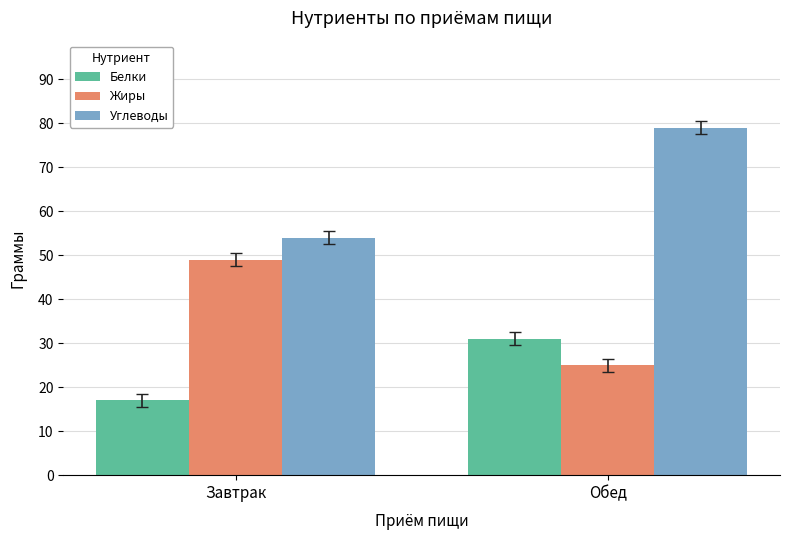

Rank the series at Обед from highest to lowest value.

Углеводы, Белки, Жиры